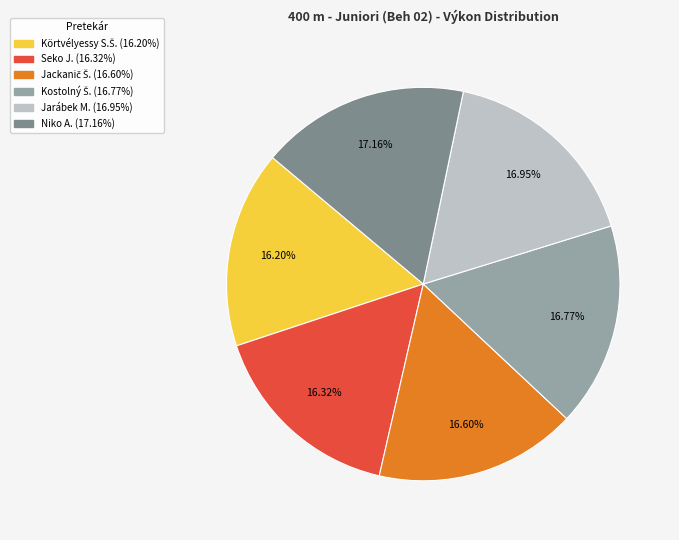

Does any single category account for the majority?

No